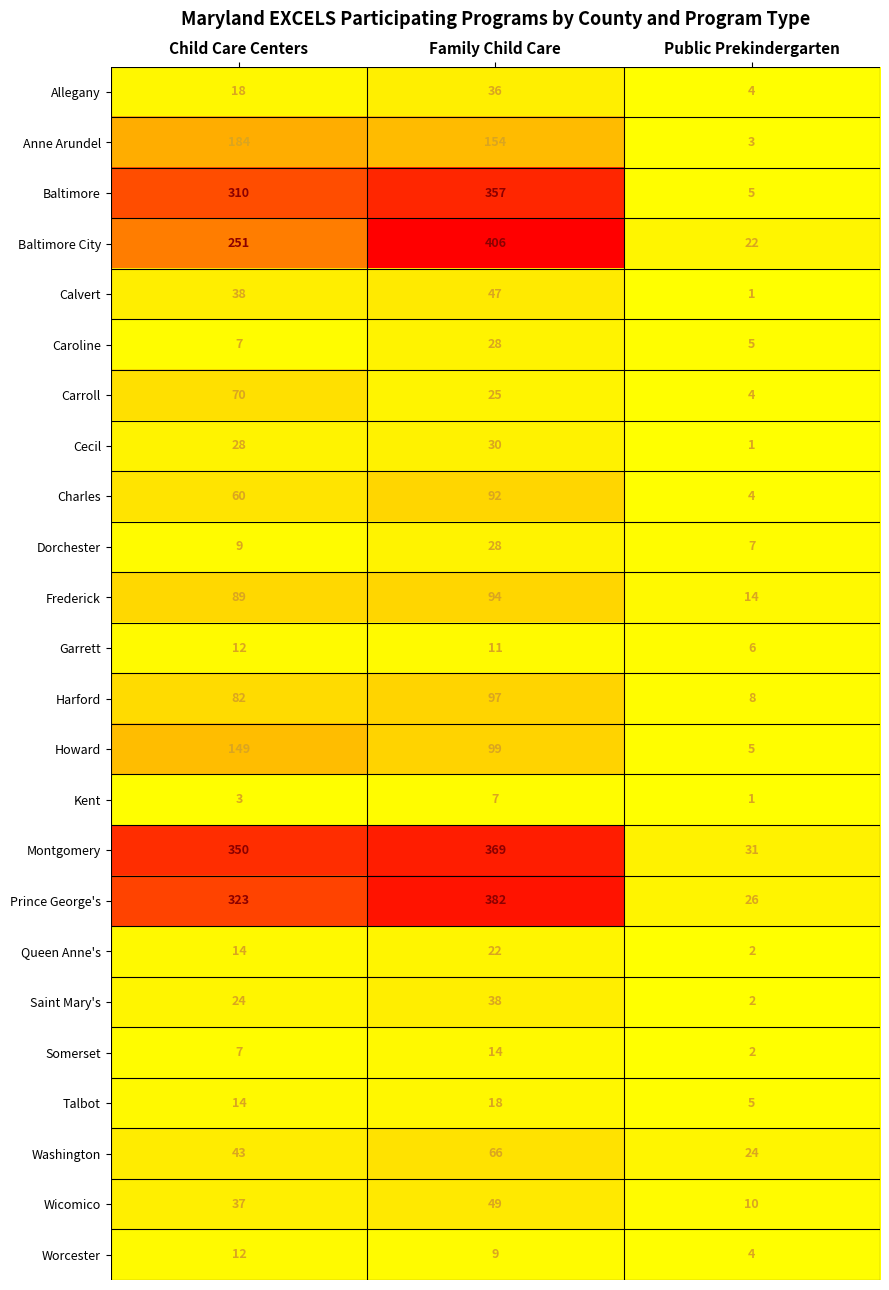

How many Baltimore values are between 5 and 357?

3